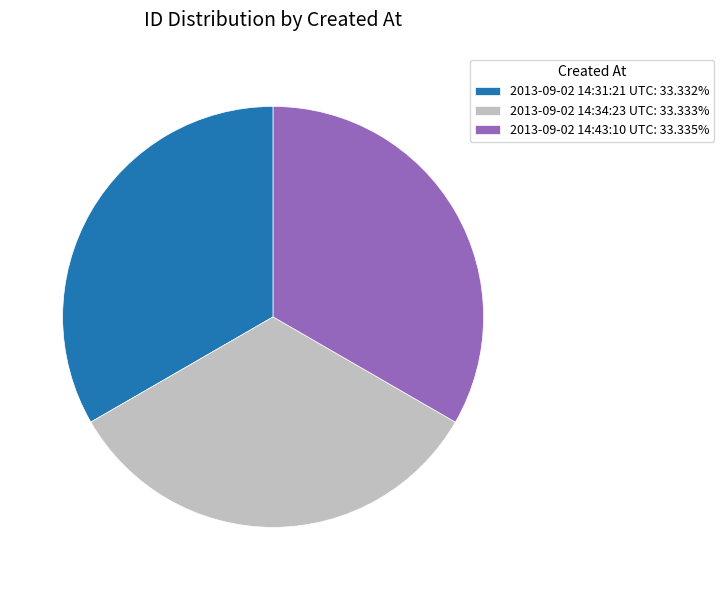

Does 2013-09-02 14:43:10 UTC represent more than half of the total?

No